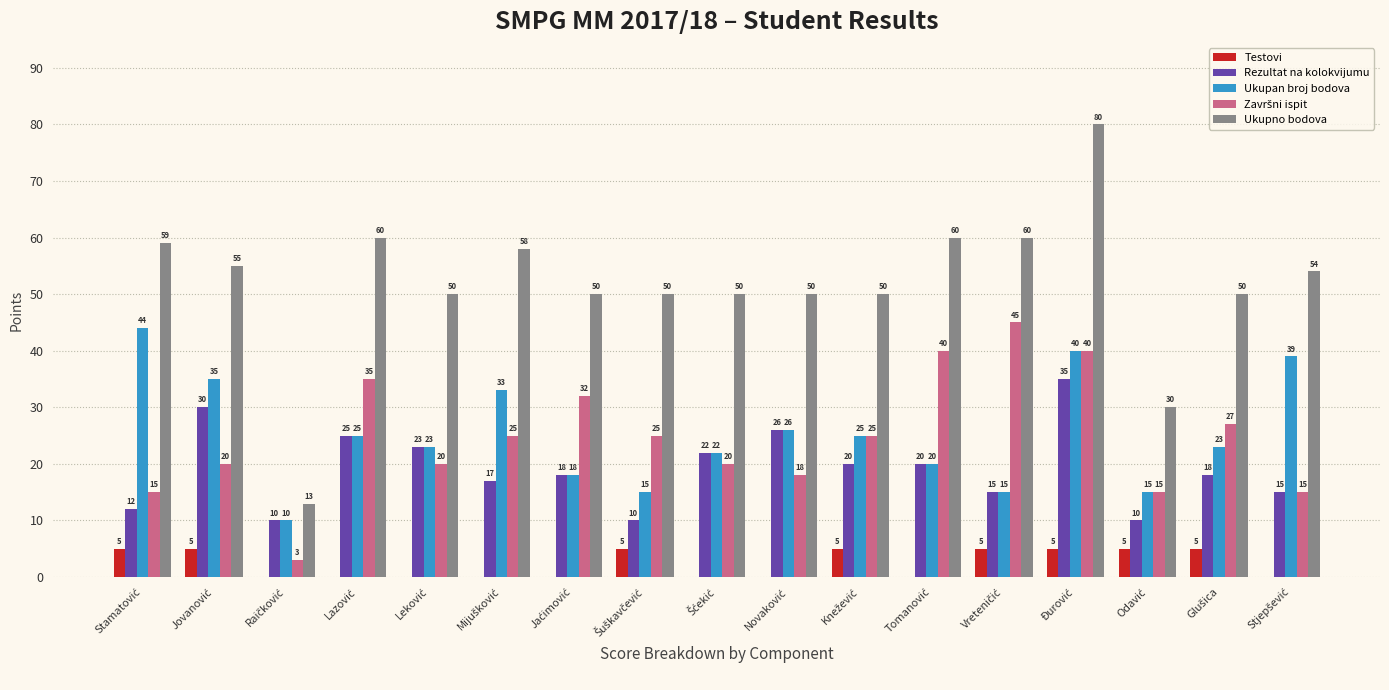

What is the sum of all Ukupno bodova values?

879